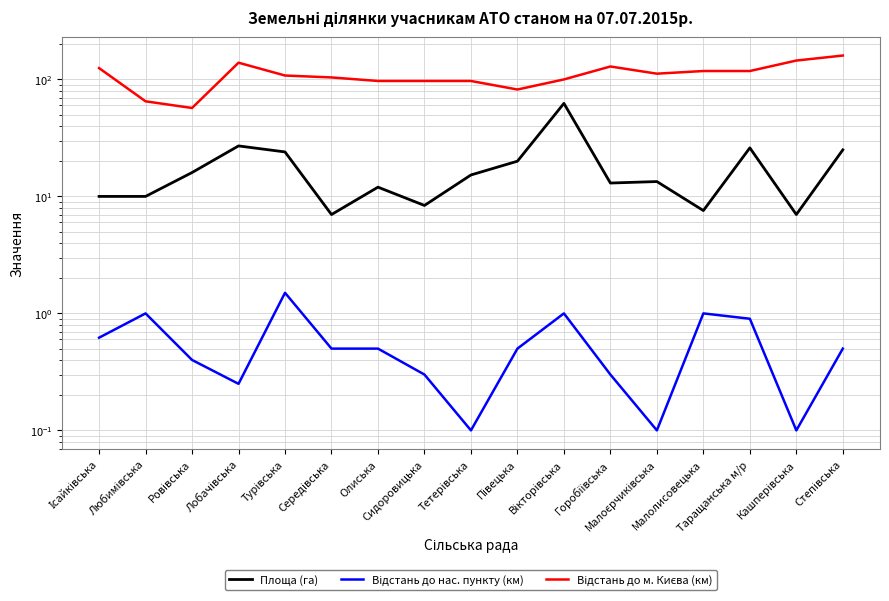

Reading left to right, list all the values displayed in this chart.

Площа (га): Ісайківська=10.0	Любимівська=10.0	Ровівська=16.0	Лобачівська=27.0	Турівська=24.0	Середівська=7.0	Олиська=12.0	Сидоровицька=8.4	Тетерівська=15.2	Півецька=20.0	Вікторівська=62.4	Горобіївська=13.0	Малоєрчиківська=13.4	Малолисовецька=7.6	Таращанська м/р=26.0	Кашперівська=7.0	Степівська=25.0
Відстань до нас. пункту (км): Ісайківська=0.6	Любимівська=1.0	Ровівська=0.4	Лобачівська=0.2	Турівська=1.5	Середівська=0.5	Олиська=0.5	Сидоровицька=0.3	Тетерівська=0.1	Півецька=0.5	Вікторівська=1.0	Горобіївська=0.3	Малоєрчиківська=0.1	Малолисовецька=1.0	Таращанська м/р=0.9	Кашперівська=0.1	Степівська=0.5
Відстань до м. Києва (км): Ісайківська=125.0	Любимівська=65.0	Ровівська=57.0	Лобачівська=139.0	Турівська=108.0	Середівська=104.0	Олиська=97.0	Сидоровицька=97.0	Тетерівська=97.0	Півецька=82.0	Вікторівська=100.0	Горобіївська=129.0	Малоєрчиківська=112.0	Малолисовецька=118.0	Таращанська м/р=118.0	Кашперівська=145.0	Степівська=160.0